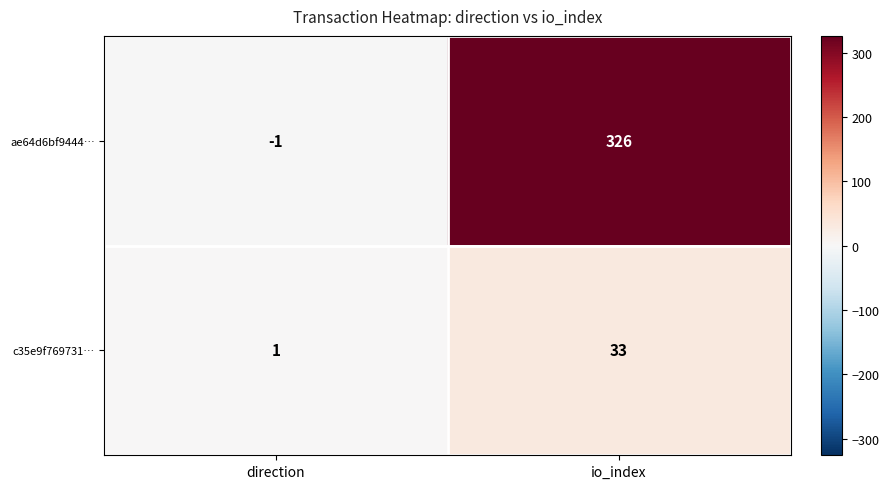

Between direction and io_index, which series saw the biggest shift?

ae64d6bf9444…